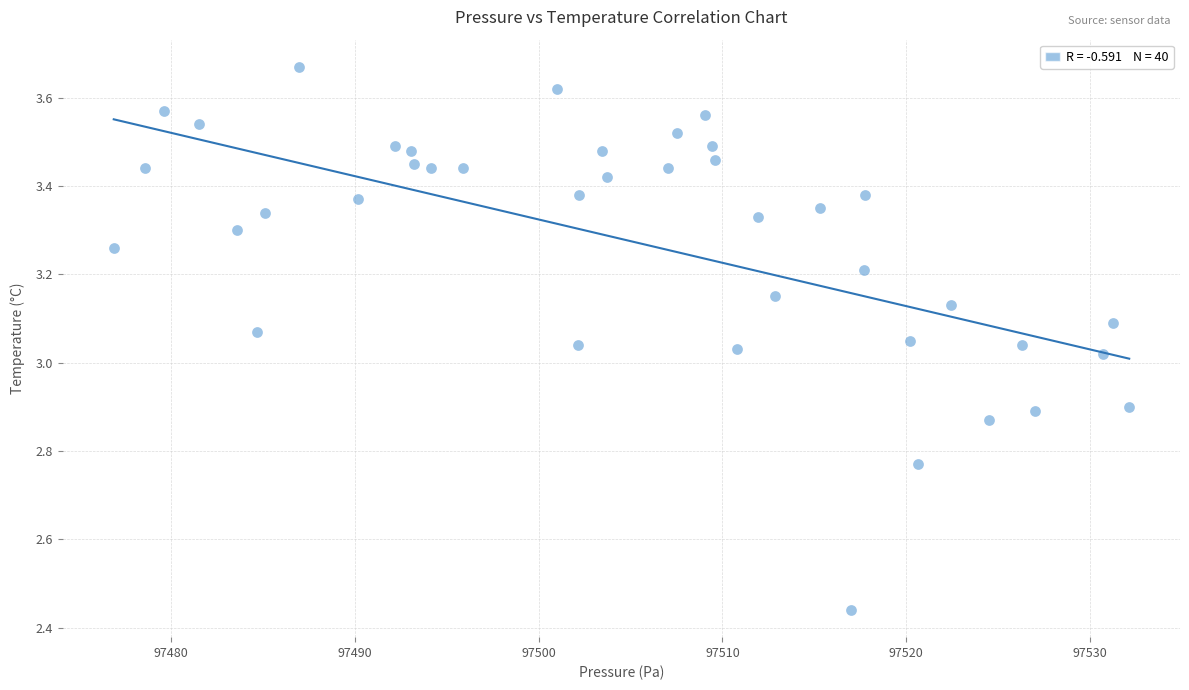

What is the range of X values (max minus min)?

55.2